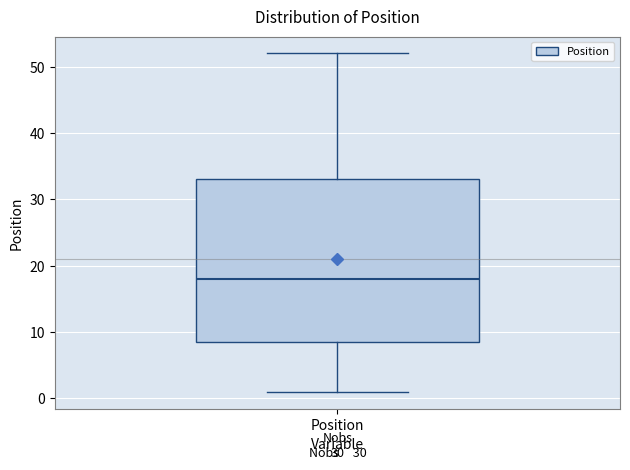

Transcribe this box plot: give where the median line is, the range the box spans, and where the two whiskers end, as read against the y-axis. The values are not printed on the chart, so give them approximately, as read against the axis.

median 18, box 9 to 33, whiskers 1 to 52